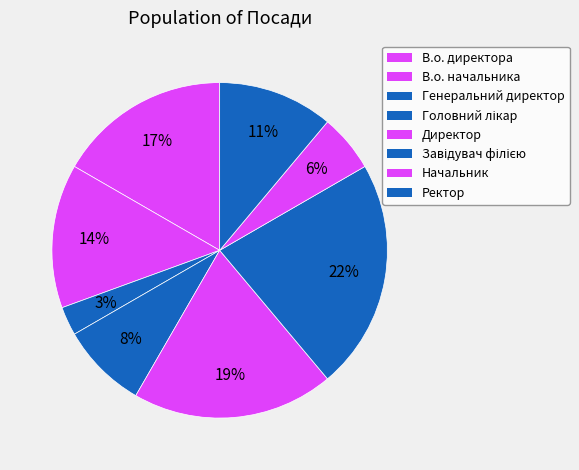

The В.о. директора slice represents 9% of the pie. True or false?

False